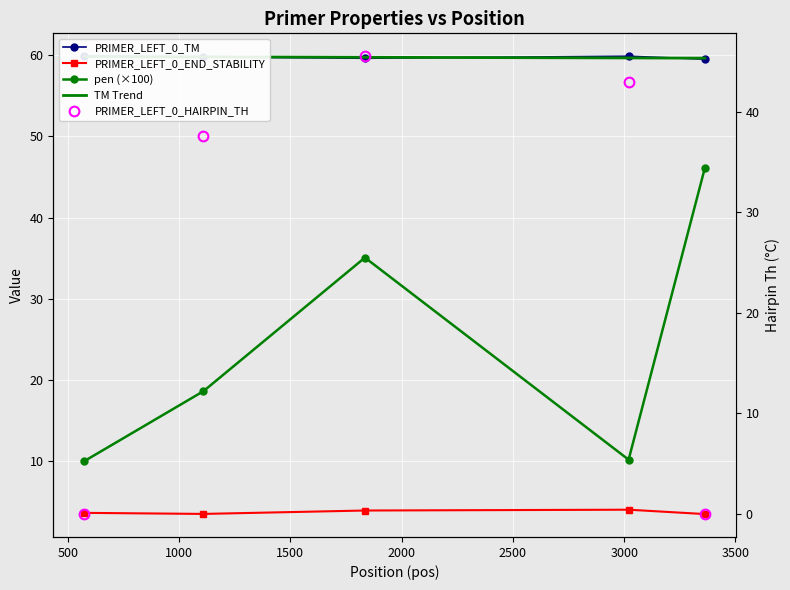

List the series in order of their peak value, highest first.

PRIMER_LEFT_0_TM, TM Trend, pen (×100), PRIMER_LEFT_0_HAIRPIN_TH, PRIMER_LEFT_0_END_STABILITY